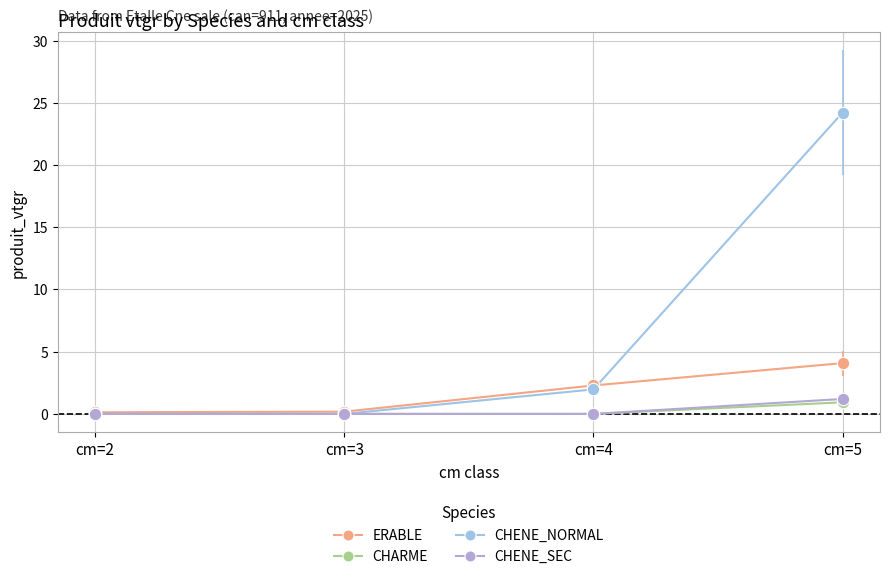

Which series has the largest total across all categories?

CHENE_NORMAL